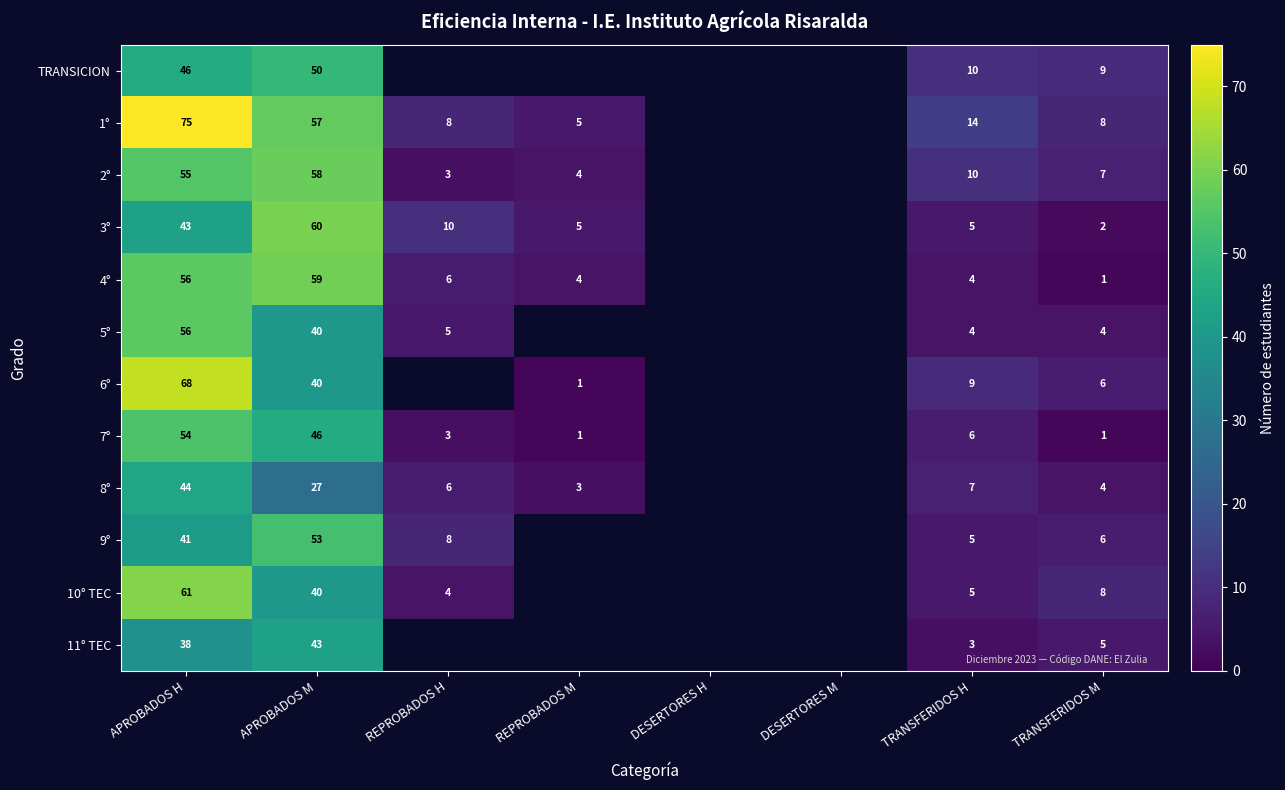

The 3° series shows 6 at REPROBADOS H. True or false?

False